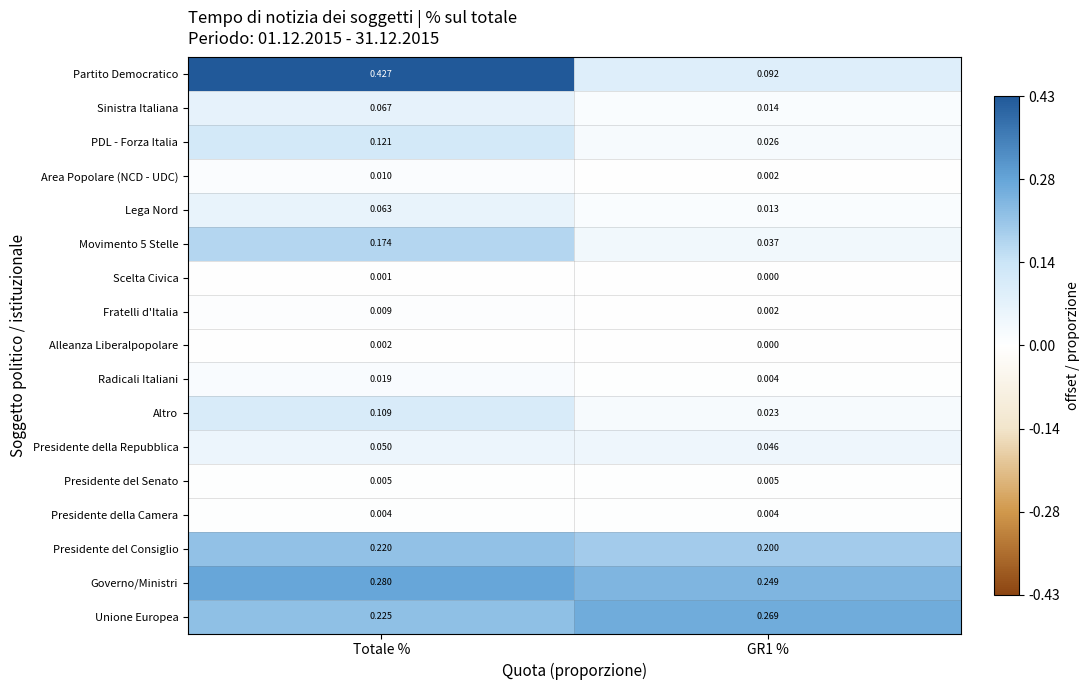

Which series changed the most between Totale % and GR1 %?

Partito Democratico